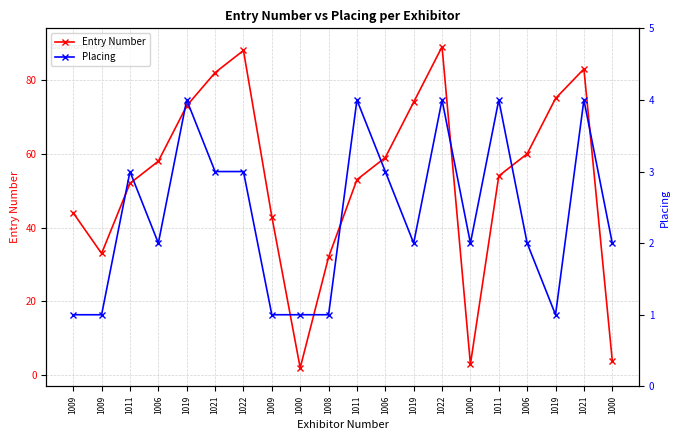

Reading left to right, extract all data points from this chart.

Entry Number: 1009=44	1009=33	1011=52	1006=58	1019=73	1021=82	1022=88	1009=43	1000=2	1008=32	1011=53	1006=59	1019=74	1022=89	1000=3	1011=54	1006=60	1019=75	1021=83	1000=4
Placing: 1009=1	1009=1	1011=3	1006=2	1019=4	1021=3	1022=3	1009=1	1000=1	1008=1	1011=4	1006=3	1019=2	1022=4	1000=2	1011=4	1006=2	1019=1	1021=4	1000=2